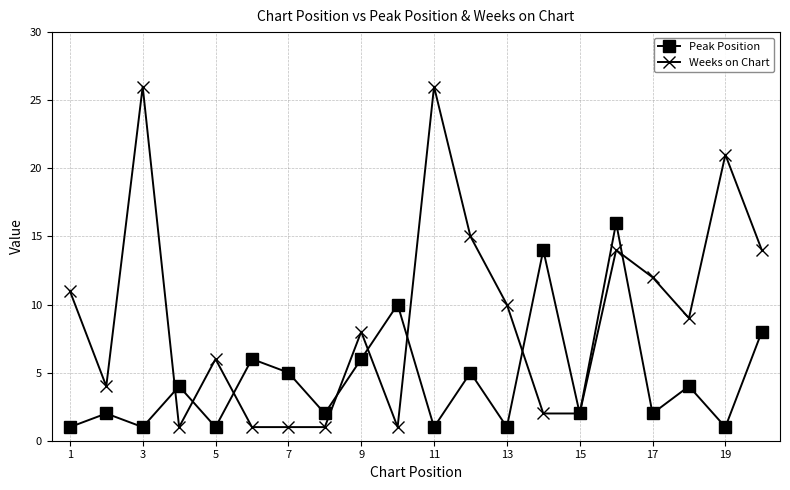

Which series has the largest range (max minus min)?

Weeks on Chart